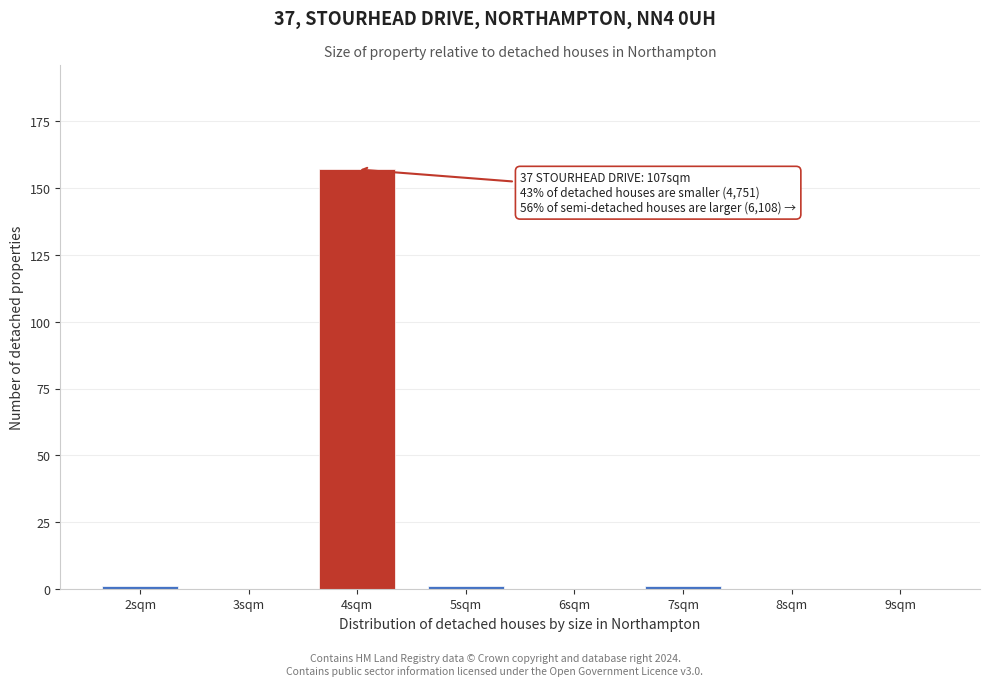

Reading left to right, list all the values displayed in this chart.

2sqm=1	3sqm=0	4sqm=157	5sqm=1	6sqm=0	7sqm=1	8sqm=0	9sqm=0